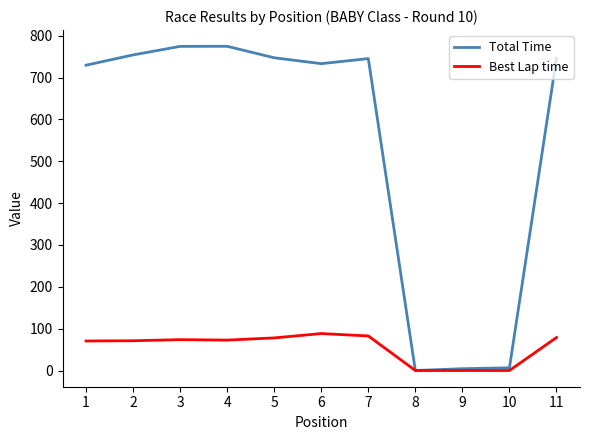

The Total Time series shows 729.7 at 1. True or false?

True